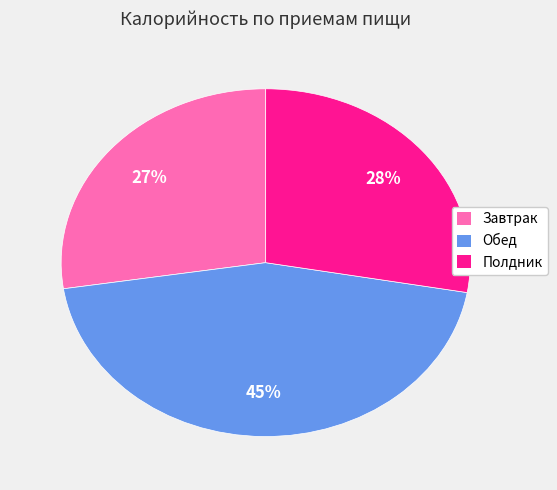

What is the largest slice in the pie chart?

Обед